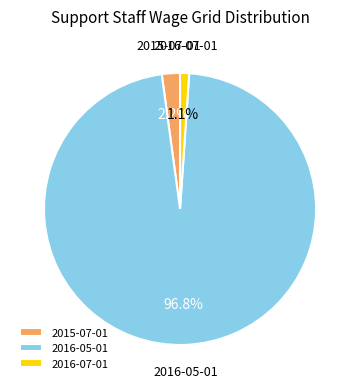

True or false: 2016-07-01 accounts for 1% of the total.

True